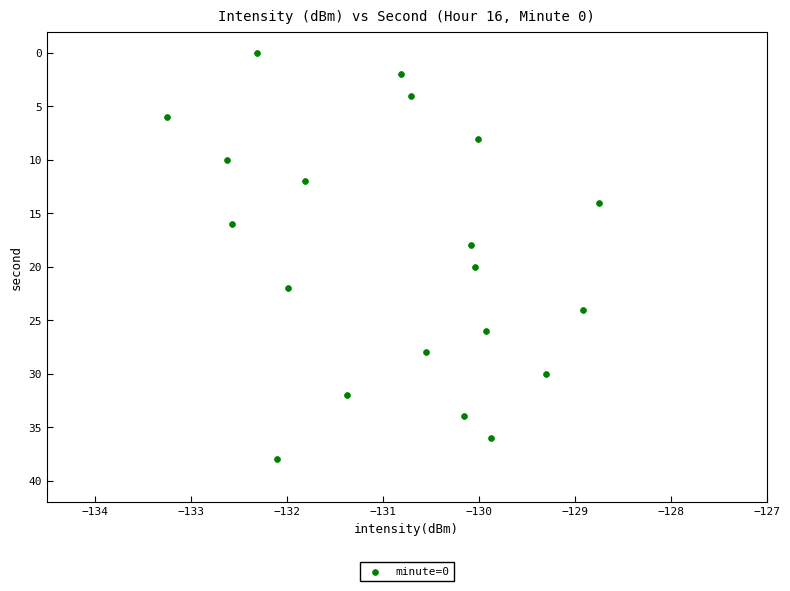

What is the range of Y values (max minus min)?

38